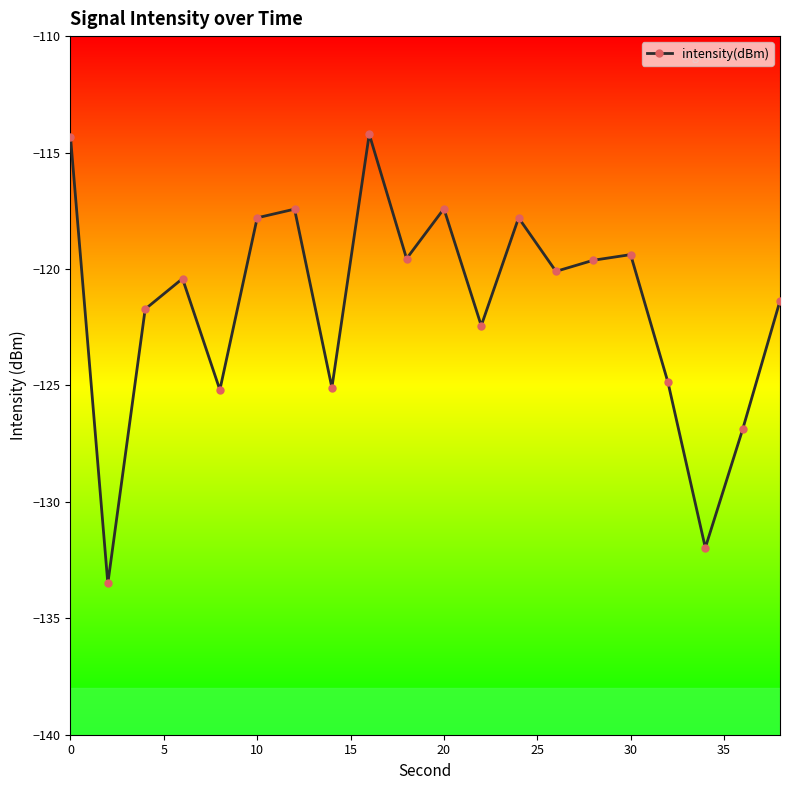

What is the minimum value shown in the chart?

-133.5